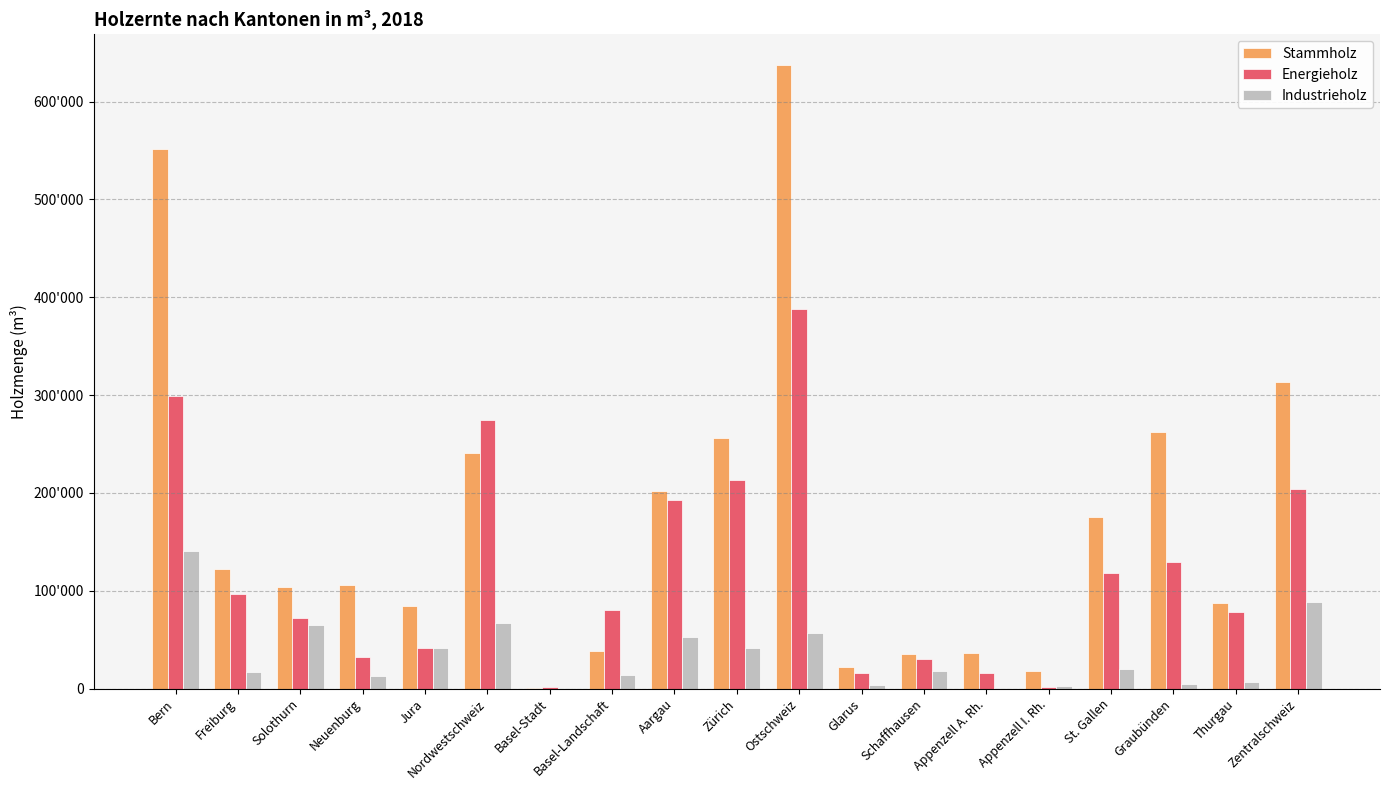

The value of Industrieholz at Ostschweiz is 81194. True or false?

False